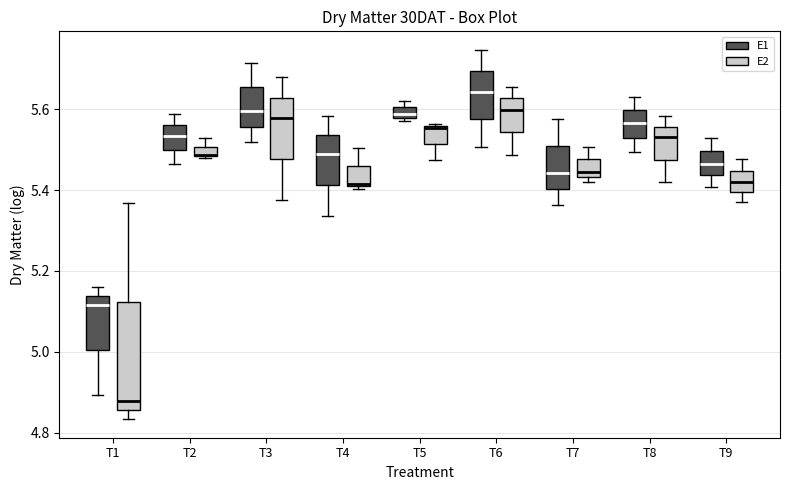

Comparing the boxes themselves (not the whiskers), which one is the tallest?

T1 (E2)